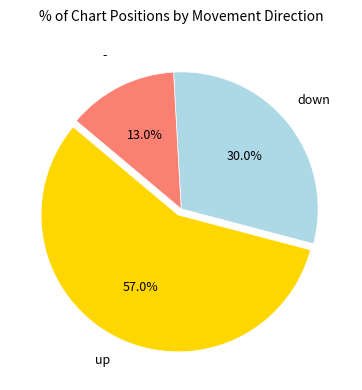

Is there any slice that represents more than half of the pie?

Yes